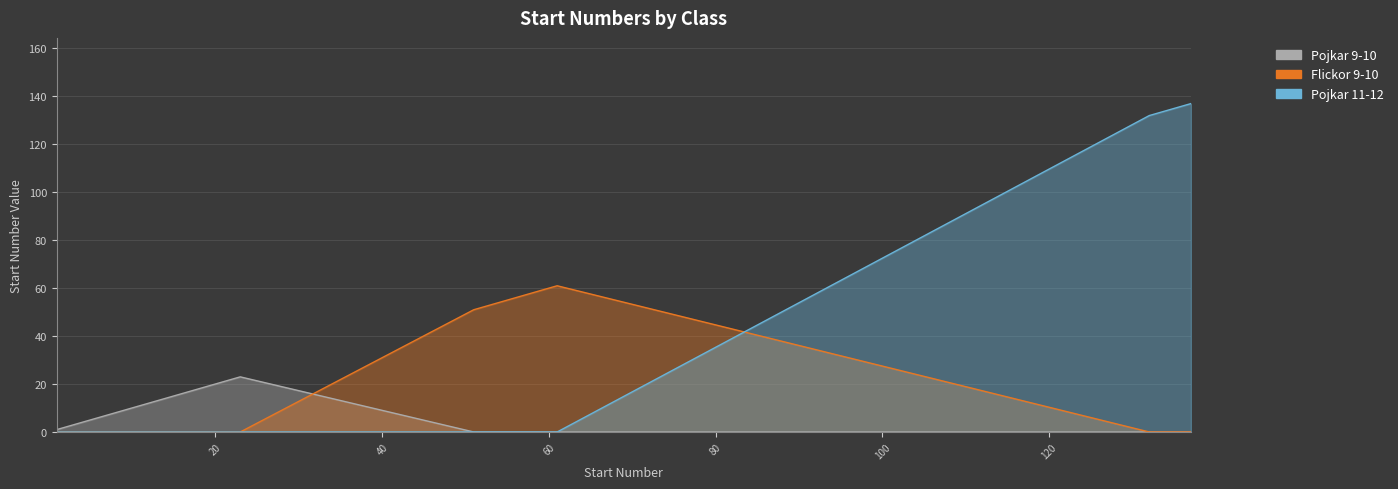

The Flickor 9-10 series shows 55 at 55. True or false?

True